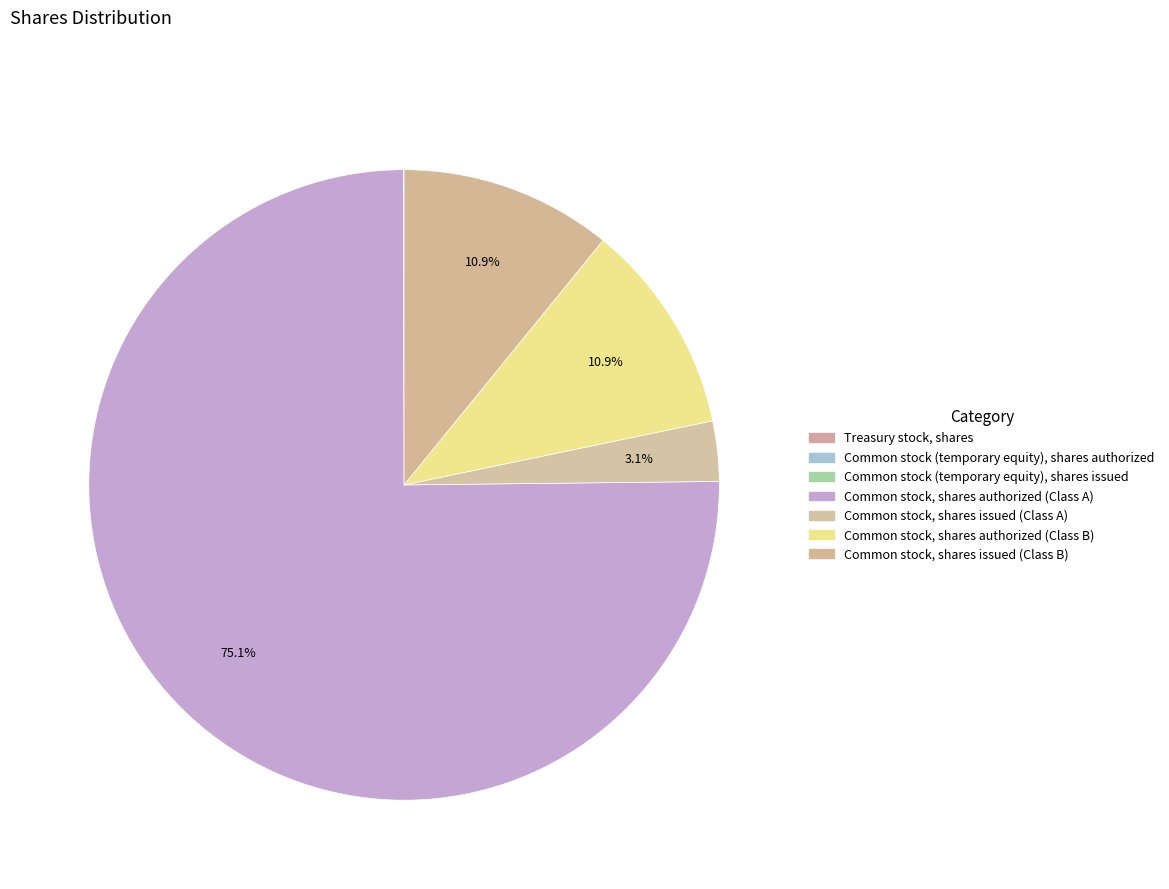

Between Common stock, shares authorized (Class A) and Common stock (temporary equity), shares issued, which is larger?

Common stock, shares authorized (Class A)